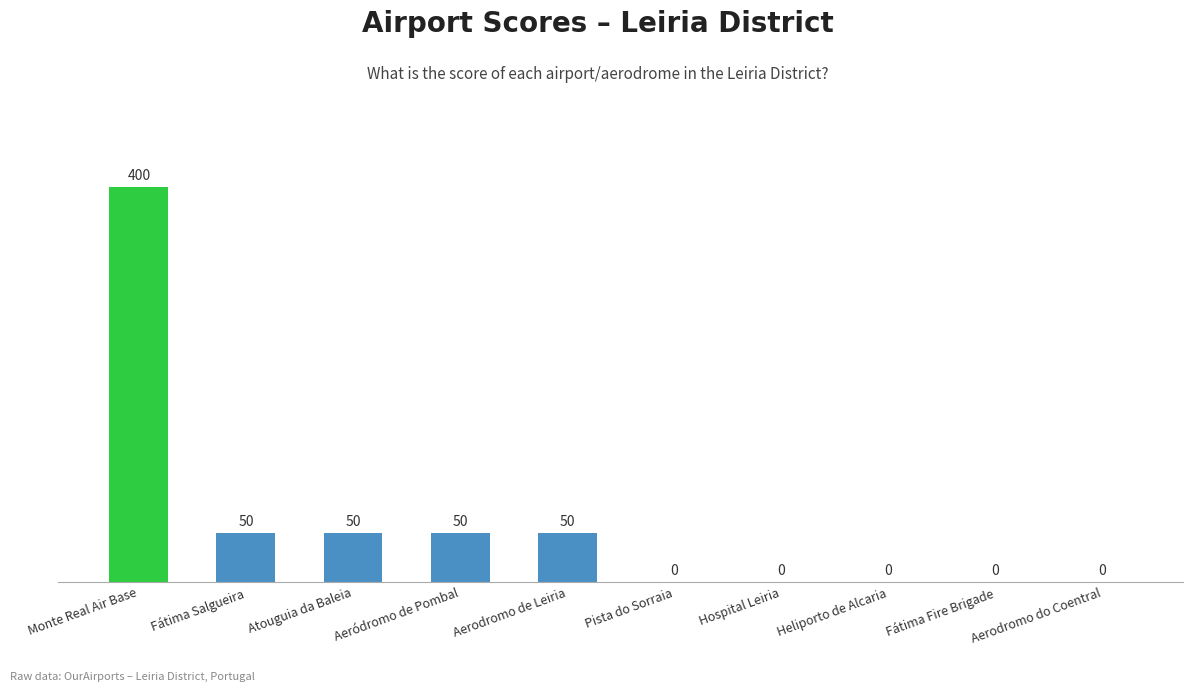

What is the sum of the values at Hospital Leiria and Atouguia da Baleia?

50